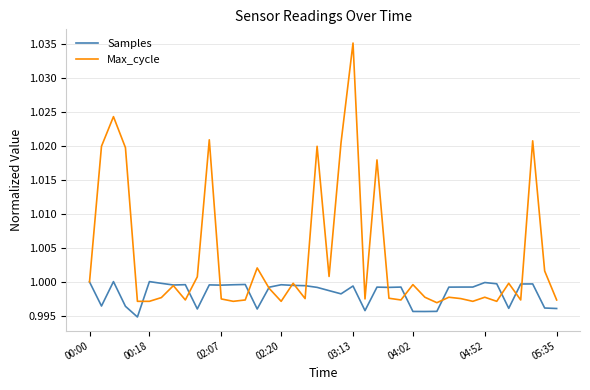

After their last crossing, which series has the higher values: Samples or Max_cycle?

Max_cycle